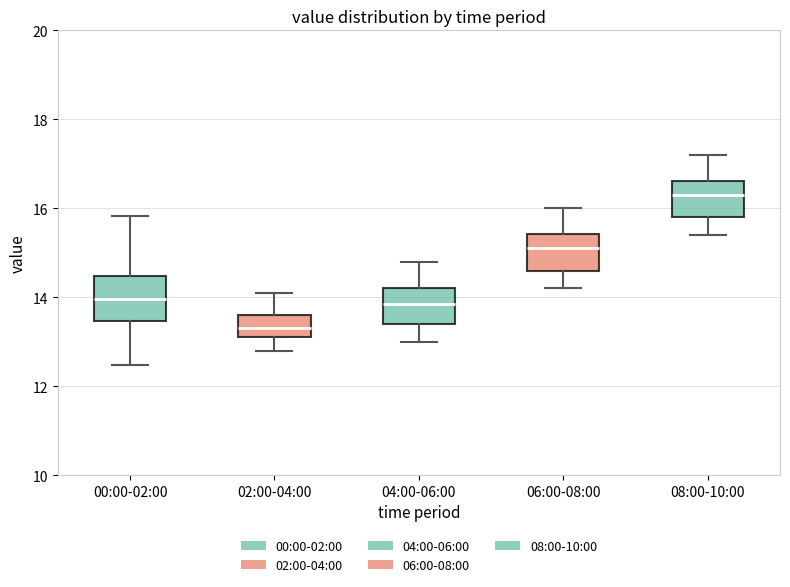

Reading left to right, read every box against the y-axis: the position of its median line, the range the box covers, and the ends of its whiskers. The values are not printed on the chart, so give them approximately, as read against the axis.

00:00-02:00: median 14.0, box 13.4 to 14.4, whiskers 12.4 to 15.8
02:00-04:00: median 13.4, box 13.2 to 13.6, whiskers 12.8 to 14.2
04:00-06:00: median 13.8, box 13.4 to 14.2, whiskers 13.0 to 14.8
06:00-08:00: median 15.2, box 14.6 to 15.4, whiskers 14.2 to 16.0
08:00-10:00: median 16.4, box 15.8 to 16.6, whiskers 15.4 to 17.2